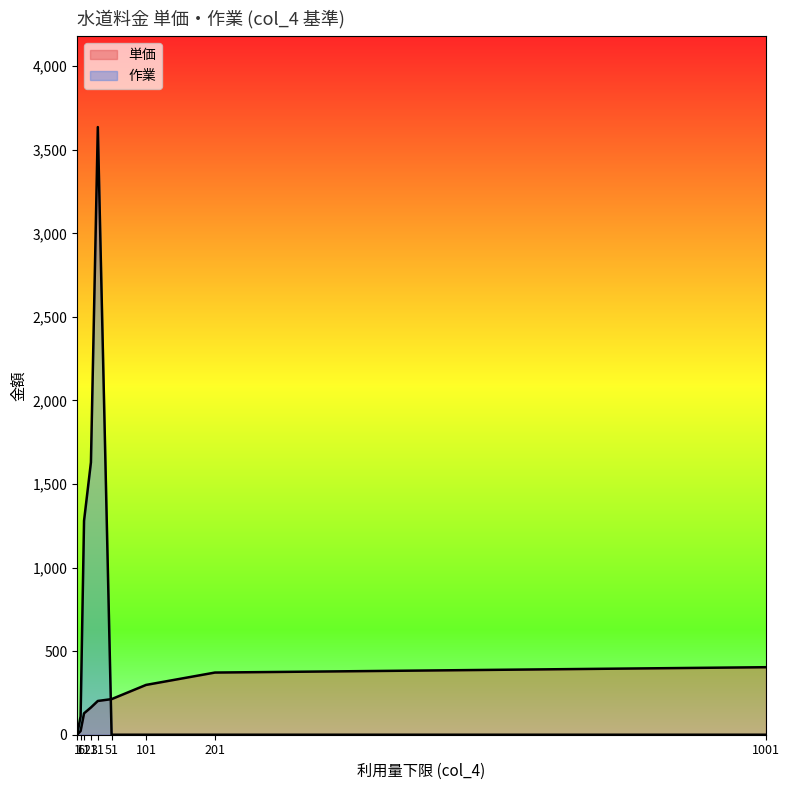

Reading right to left, extract all data points from this chart.

単価: 404	372	298	213	202	163	128	22	0
作業: 0	0	0	0	3636	1630	1280	110	0